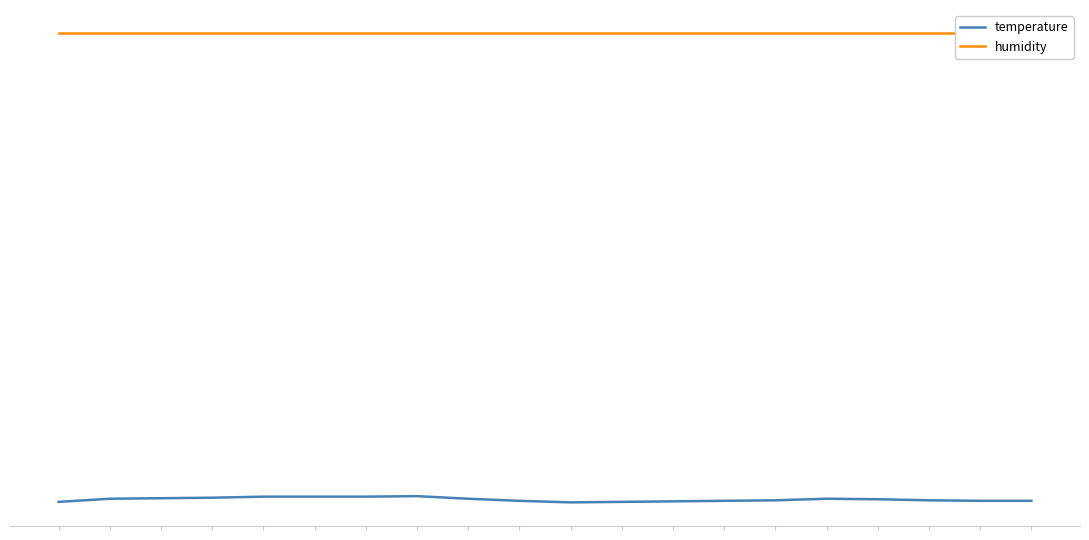

At which category is the sum across all series the highest?

7